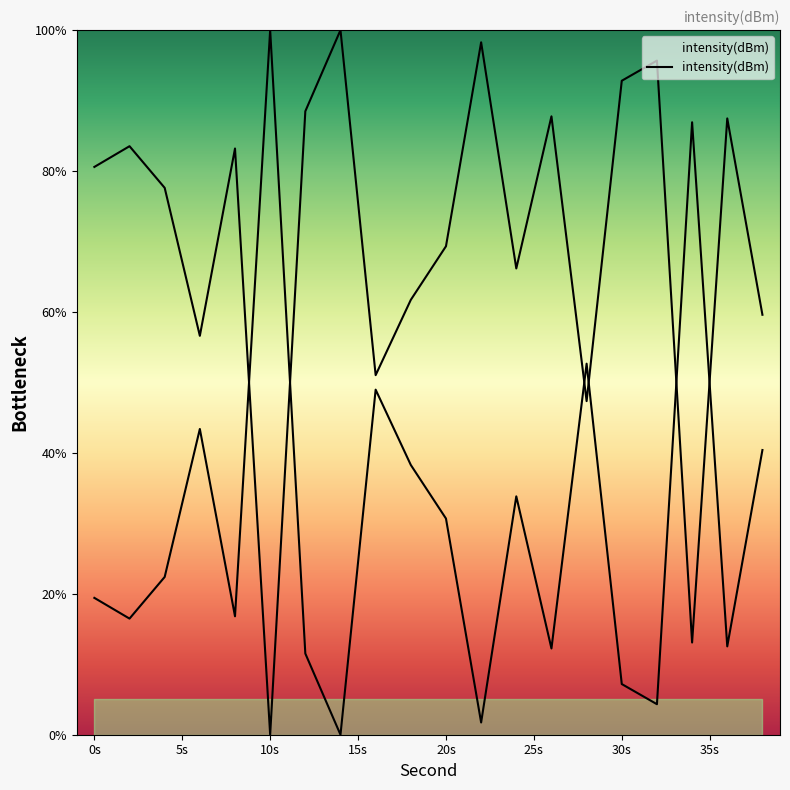

Does the chart have visible grid lines?

No